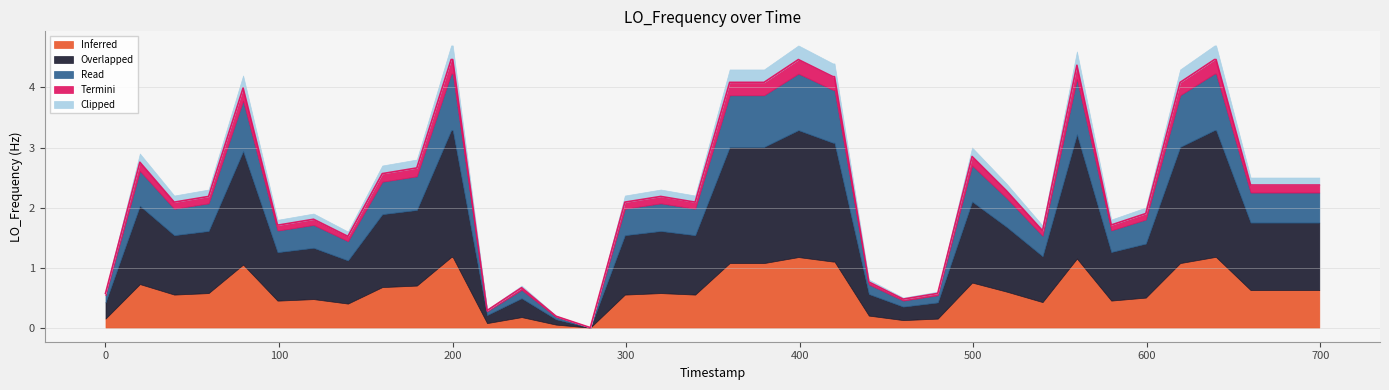

What is the difference between the maximum and minimum values?

4.5